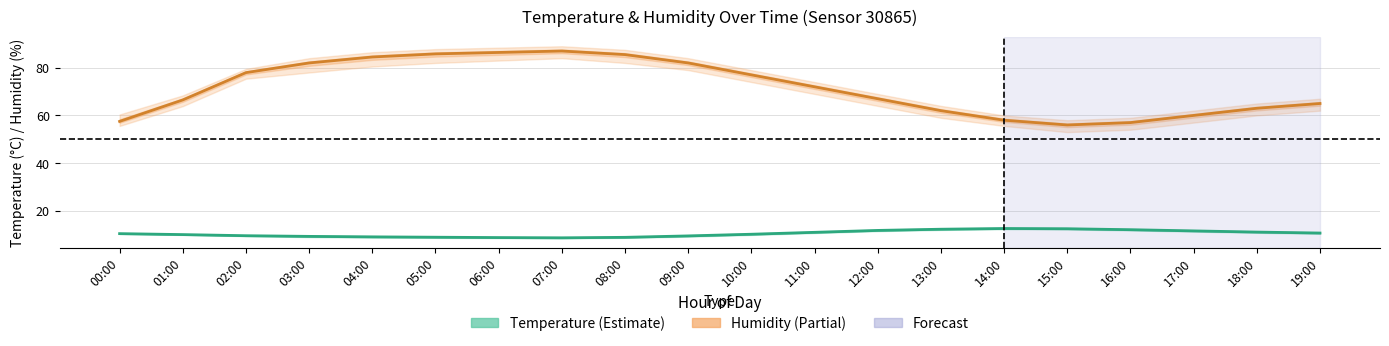

What is the difference between the maximum and minimum values in the Temperature (°C) series?

3.9